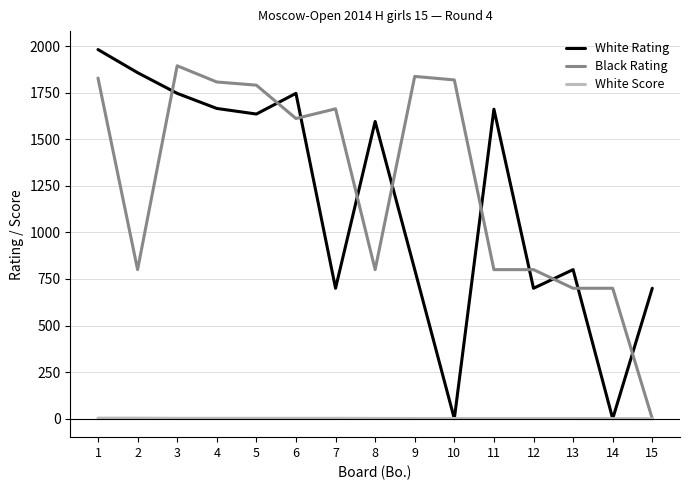

Which label corresponds to the largest value in the chart?

1